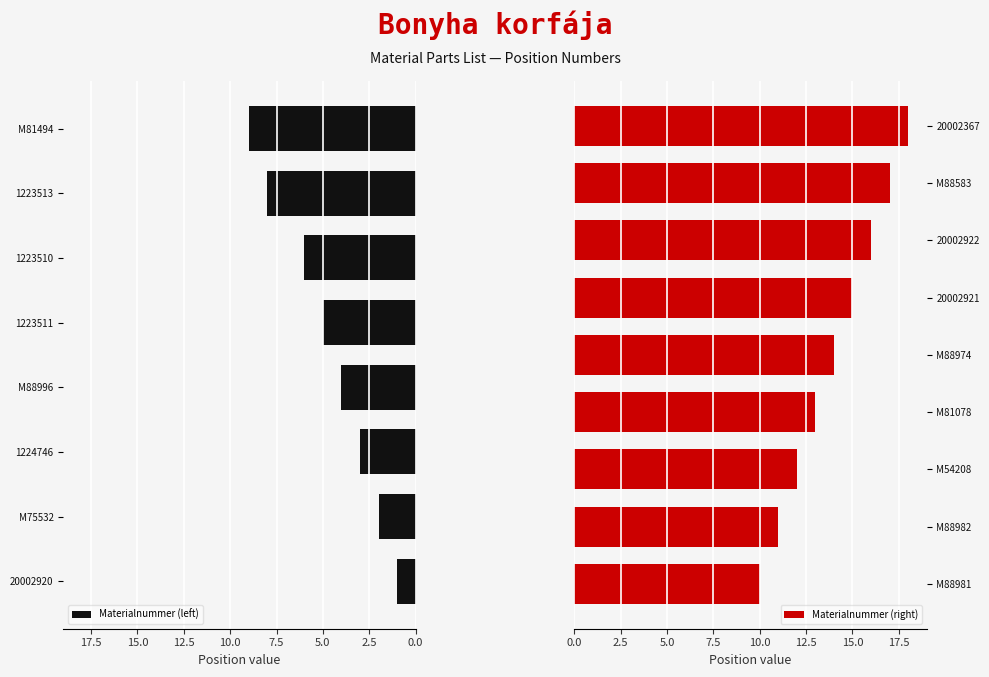

Is it true that the value at M54208 is 16?

False